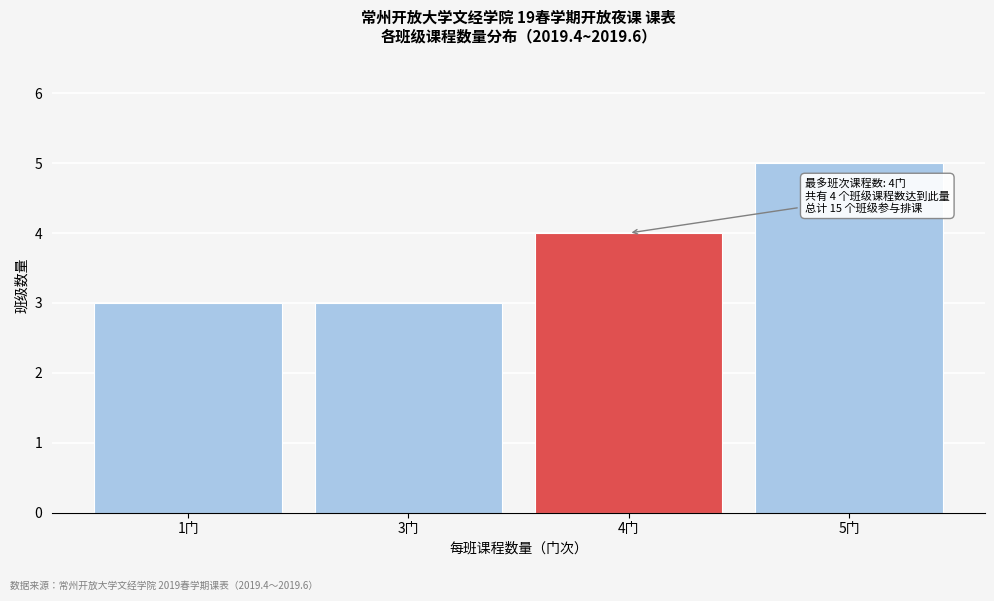

Reading left to right, list all the values displayed in this chart.

1门=3	3门=3	4门=4	5门=5